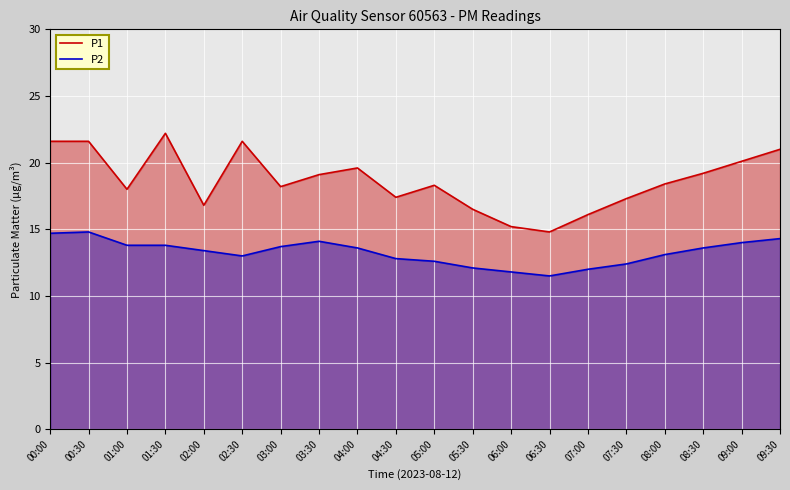

What is the difference between the maximum and minimum values in the P2 series?

3.3